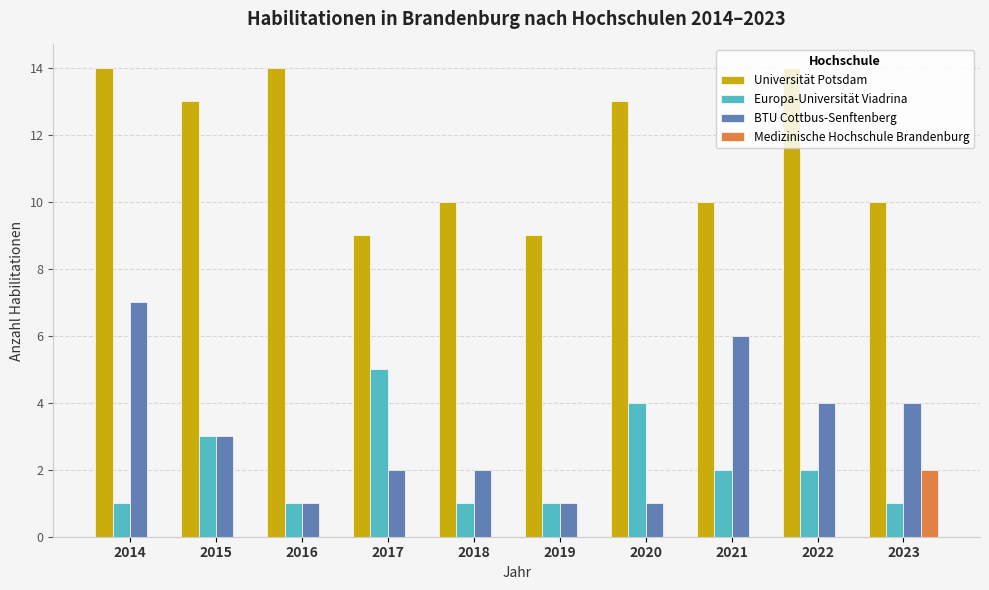

Does the chart contain stacked bars?

No